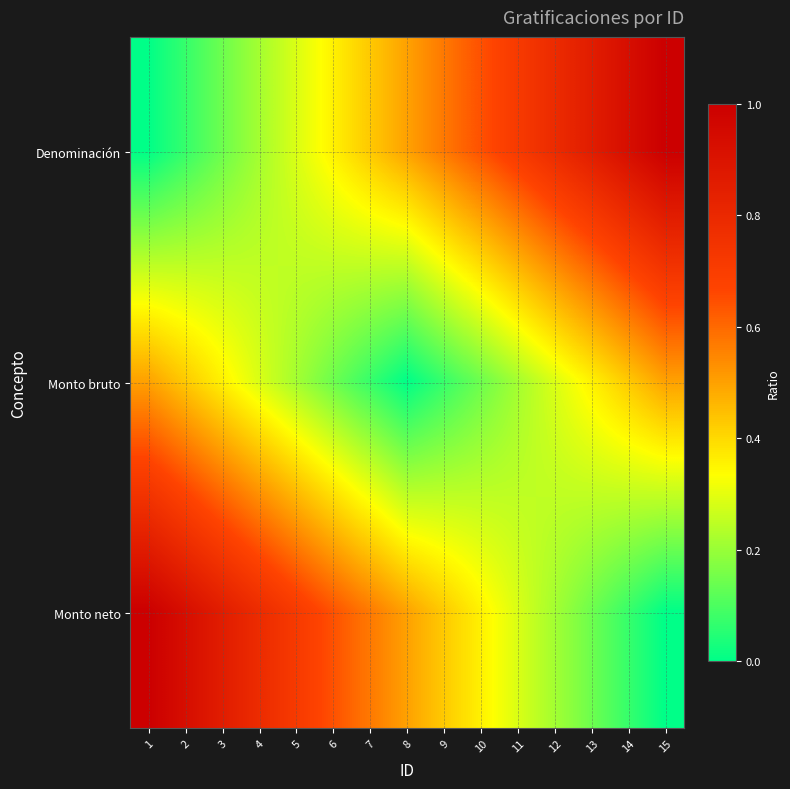

Reading right to left, extract all data points from this chart.

Denominación: 15=1.0	14=0.9	13=0.9	12=0.8	11=0.7	10=0.6	9=0.6	8=0.5	7=0.4	6=0.4	5=0.3	4=0.2	3=0.1	2=0.1	1=0.0
Monto bruto: 15=0.5	14=0.4	13=0.4	12=0.3	11=0.2	10=0.1	9=0.1	8=0.0	7=0.1	6=0.1	5=0.2	4=0.3	3=0.4	2=0.4	1=0.5
Monto neto: 15=0.0	14=0.1	13=0.1	12=0.2	11=0.3	10=0.4	9=0.4	8=0.5	7=0.6	6=0.6	5=0.7	4=0.8	3=0.9	2=0.9	1=1.0